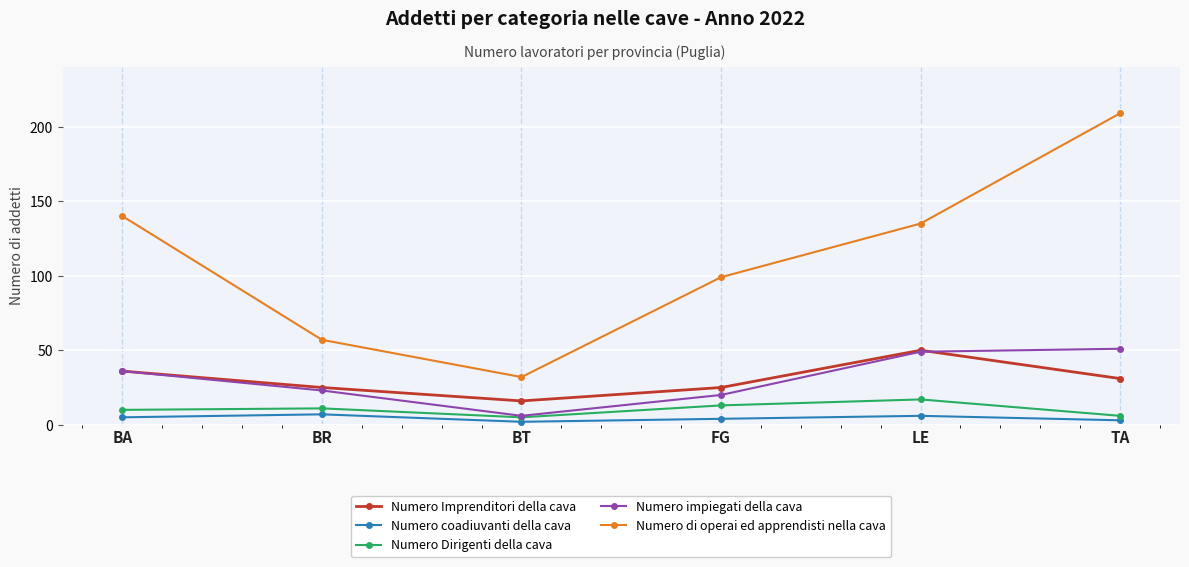

What is the label of the 2nd point from the left?

BR